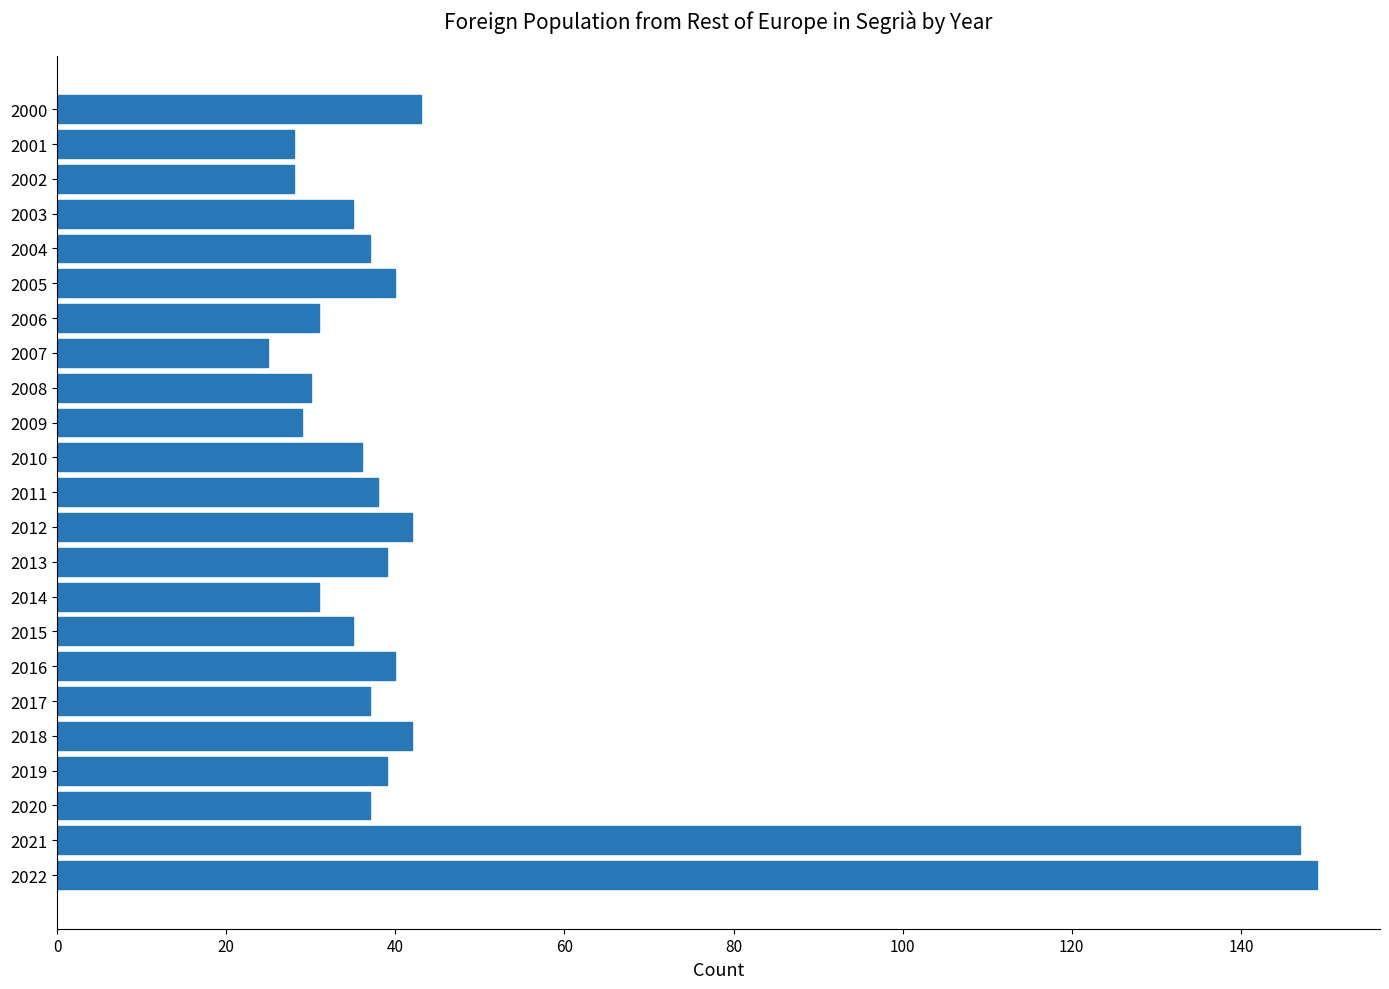

The value at 2002 is 41. True or false?

False